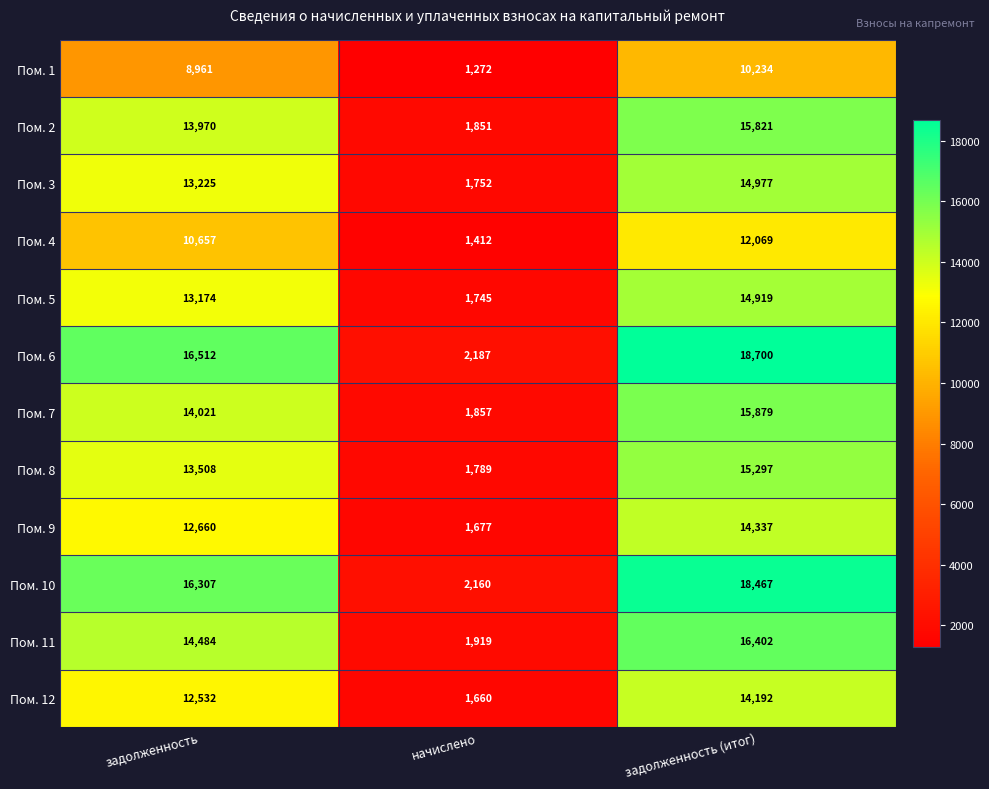

At which category is the sum across all series the highest?

задолженность (итог)